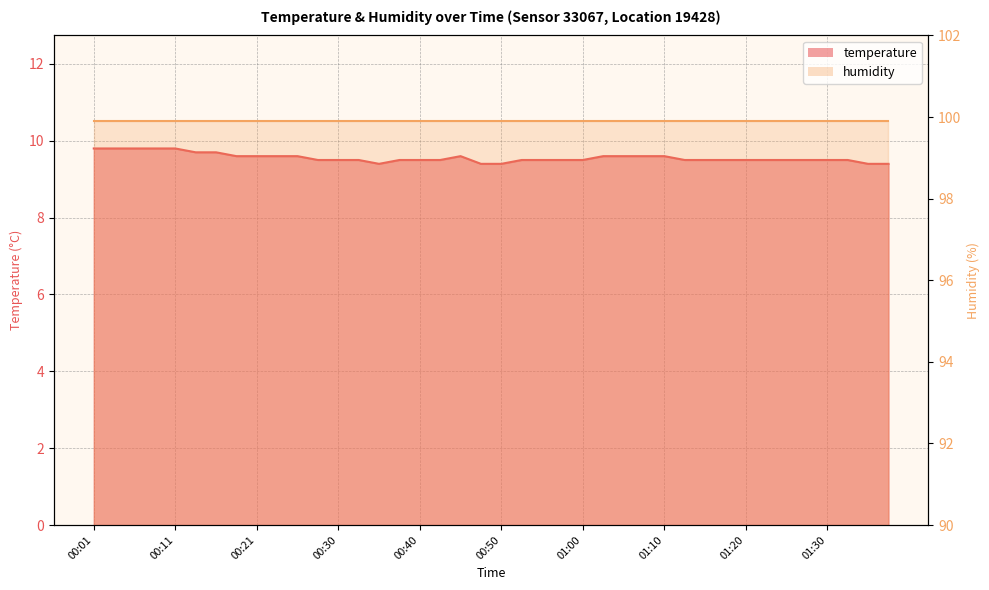

At which category is the sum across all series the highest?

00:01